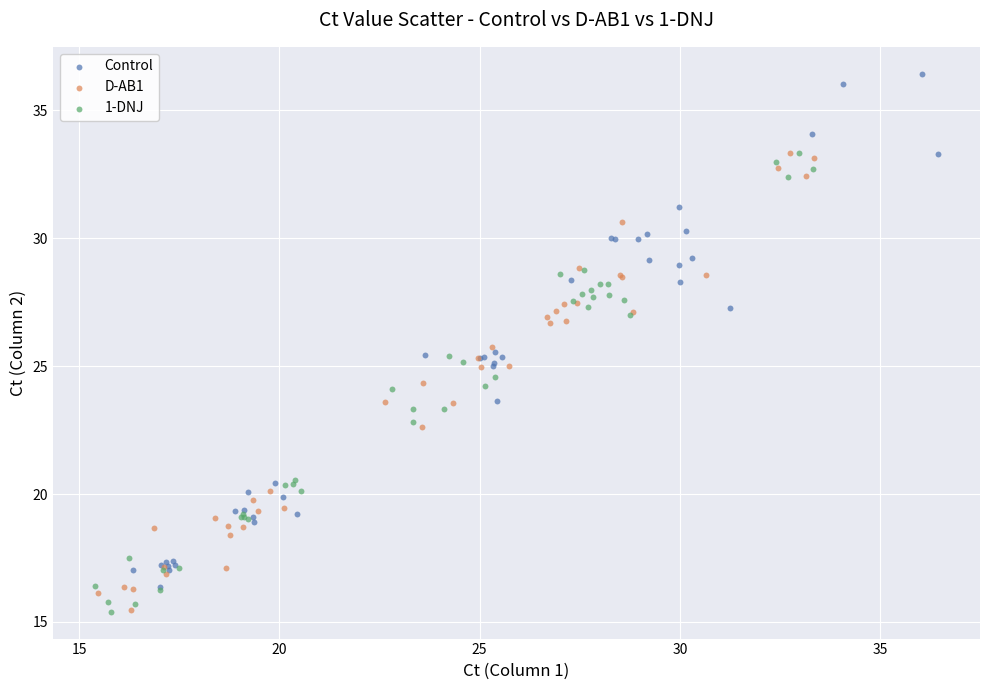

What are all the series names shown in the legend?

Control, D-AB1, 1-DNJ